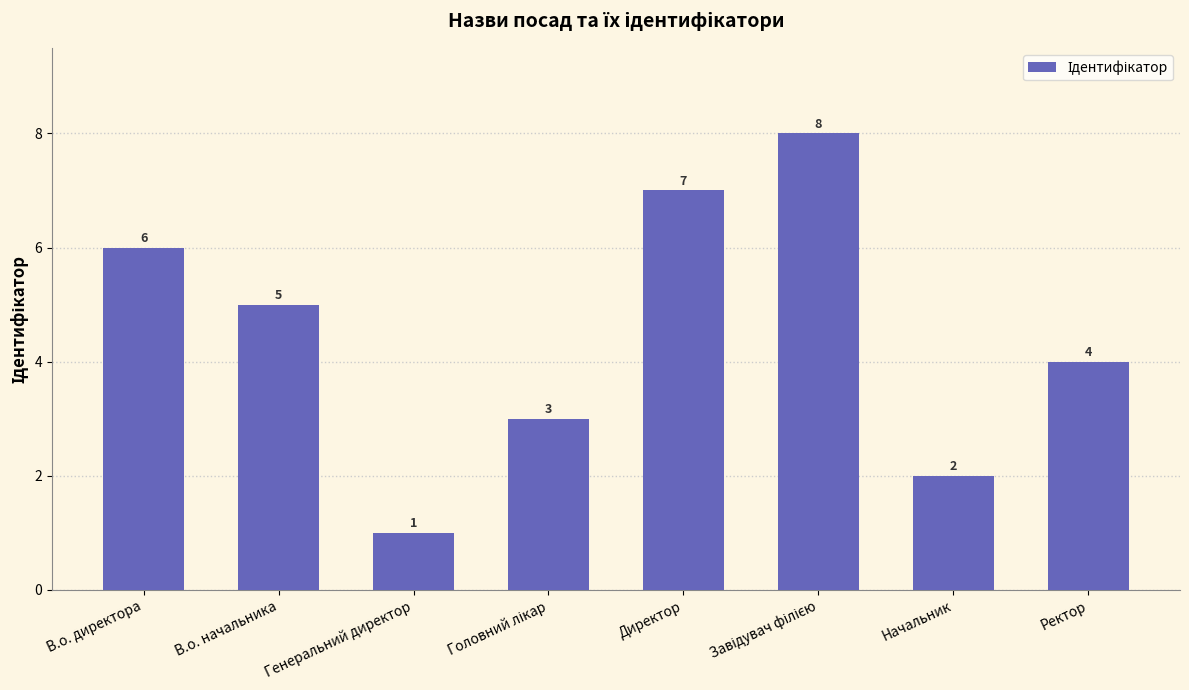

At which label does the data first exceed 5?

В.о. директора